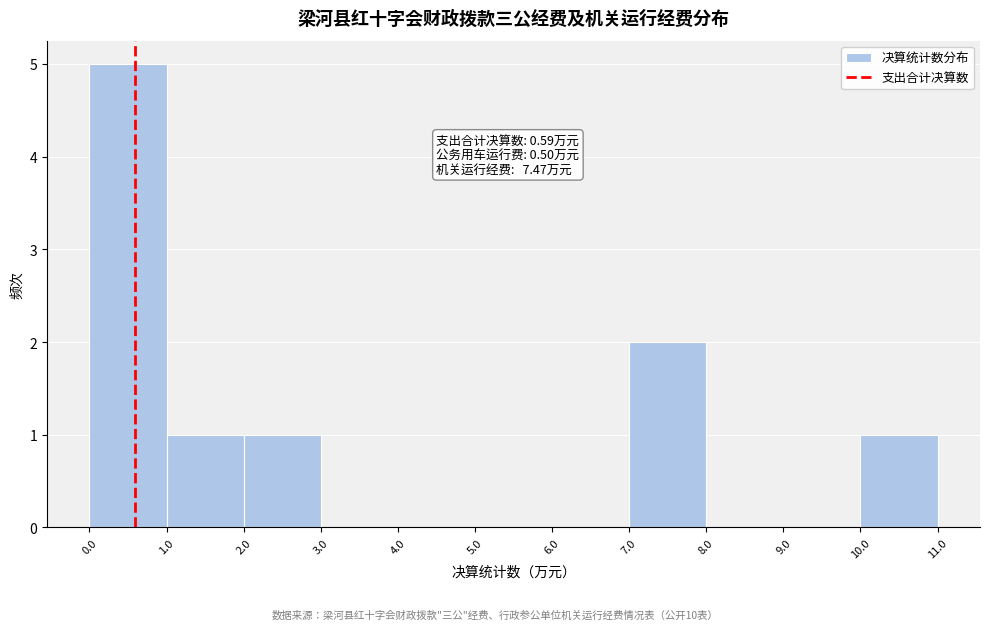

Over which range of the x-axis is the bar tallest?

0.0 to 1.0